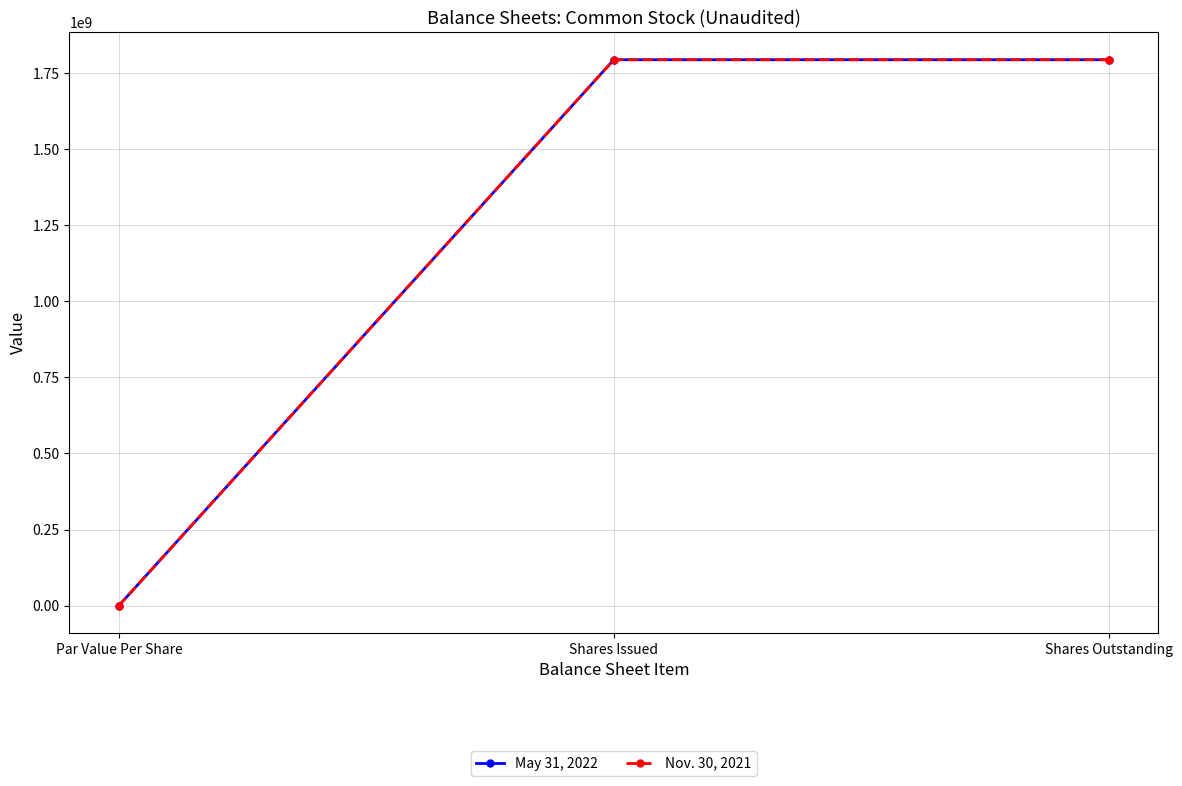

What is the highest value of the May 31, 2022 series?

1794271048.0